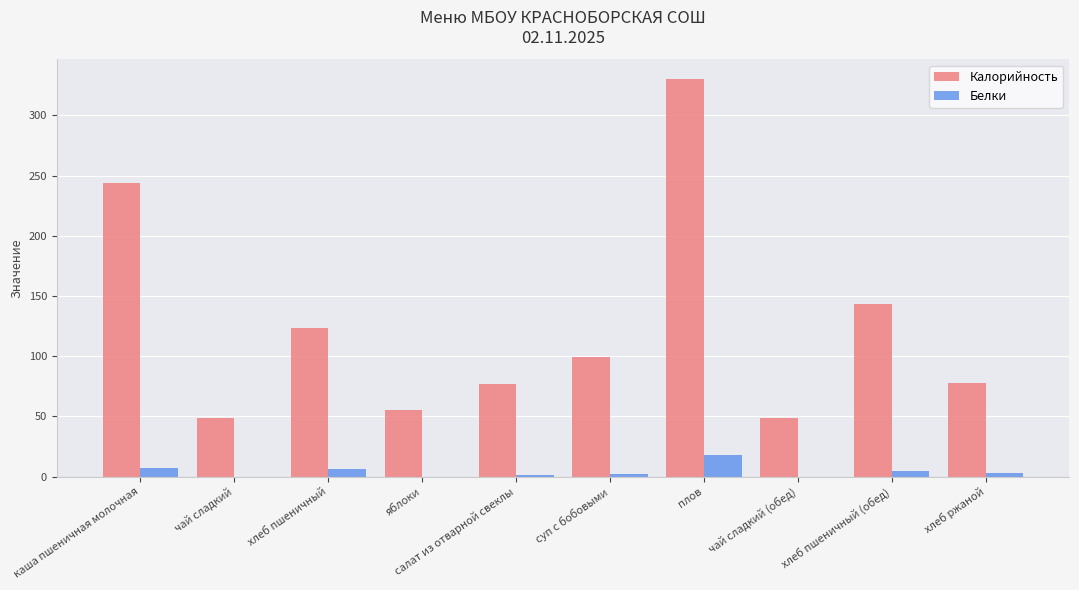

The Белки series shows 7 at каша пшеничная молочная. True or false?

True